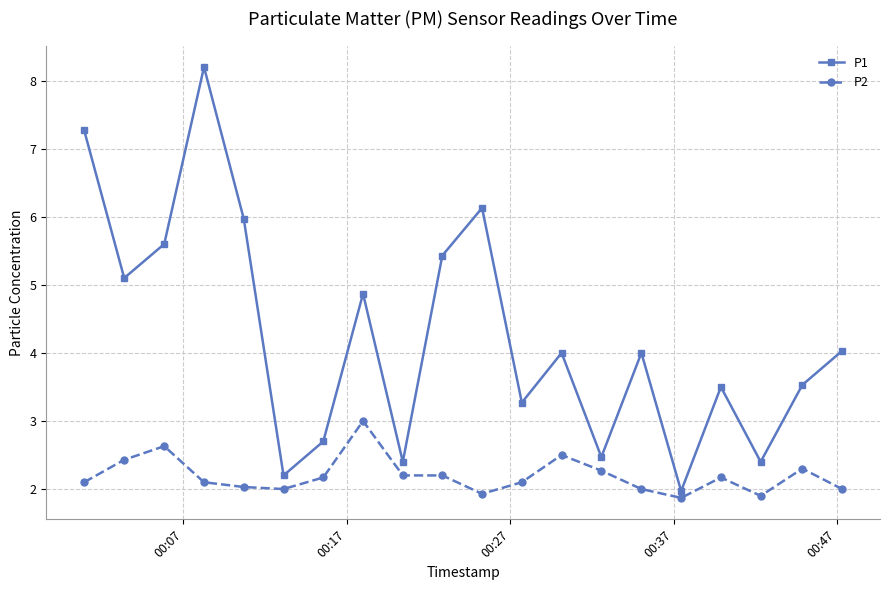

True or false: P2 has more than 2 points higher than both neighbors.

True